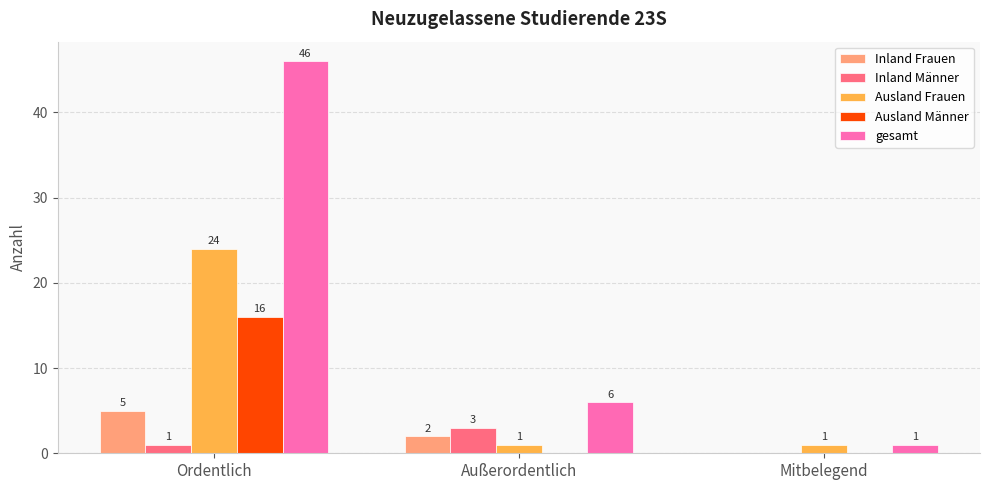

What is the average value of the gesamt series?

18